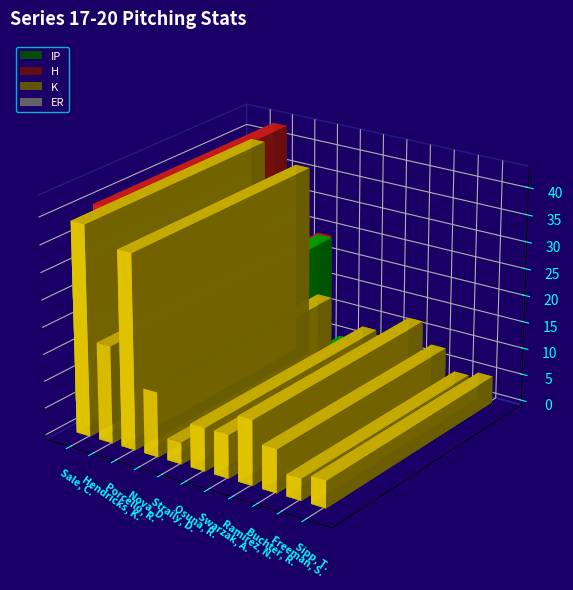

Where does the IP series first go above 7?

Sale, C.